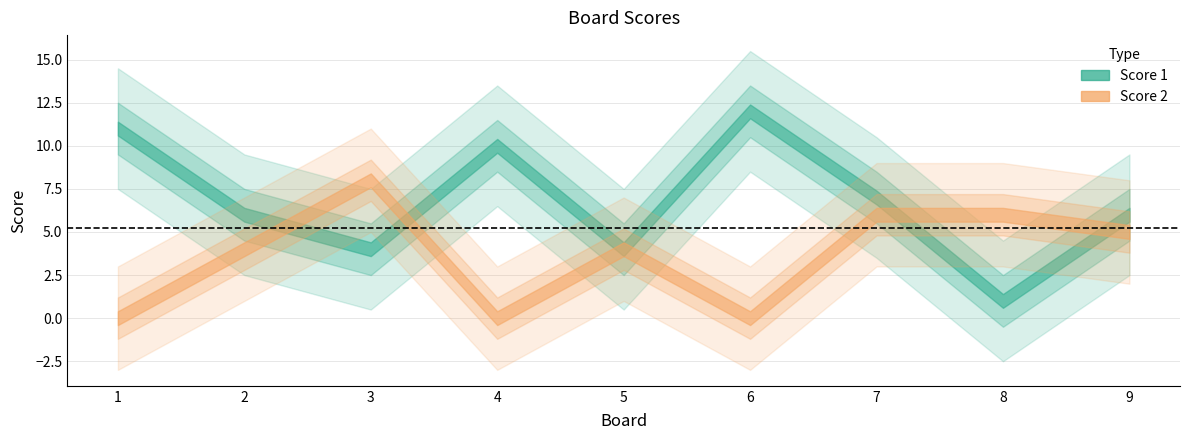

List the series in order of their peak value, lowest first.

Score 2, Score 1